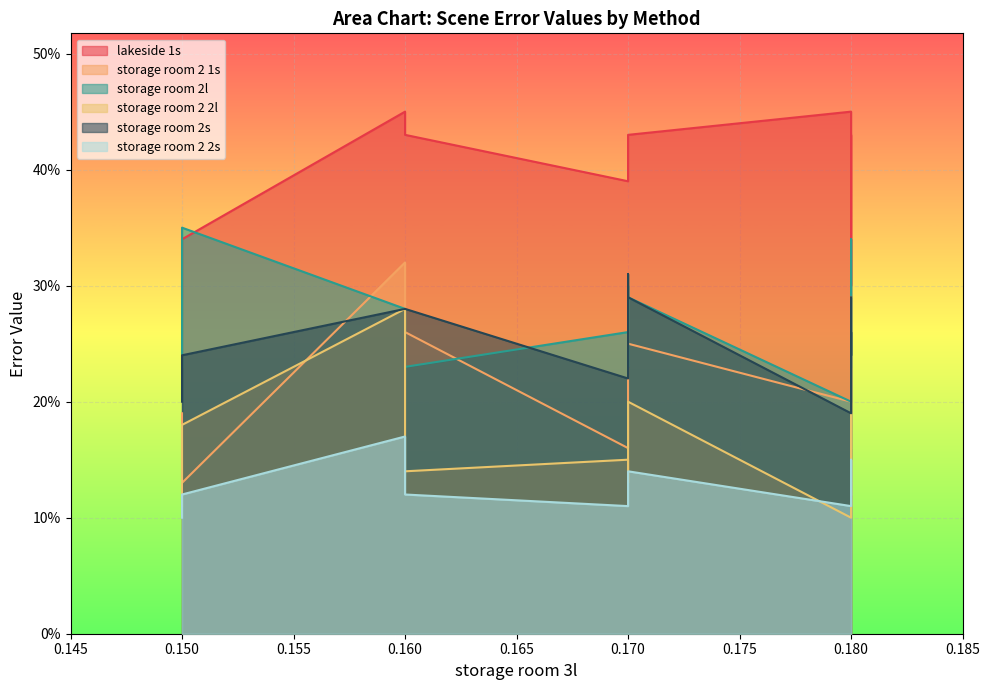

In storage room 2s, how many points are lower than both neighbors (excluding endpoints)?

2